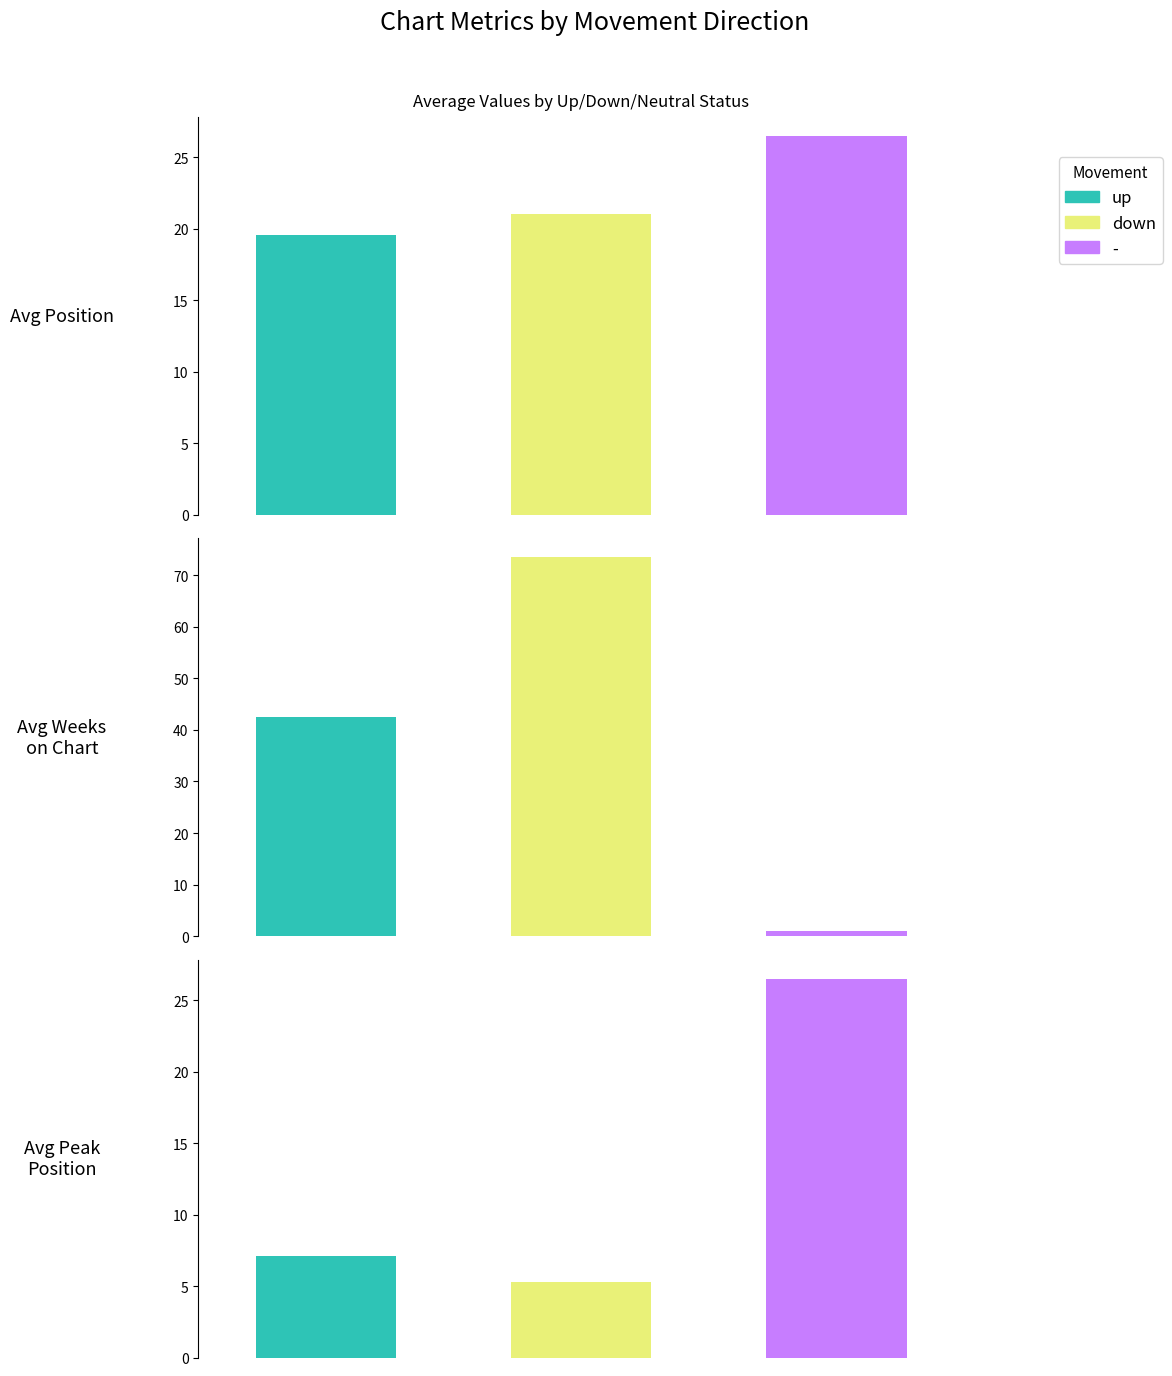

Where is Avg Peak Position nearest to the value 12?

up